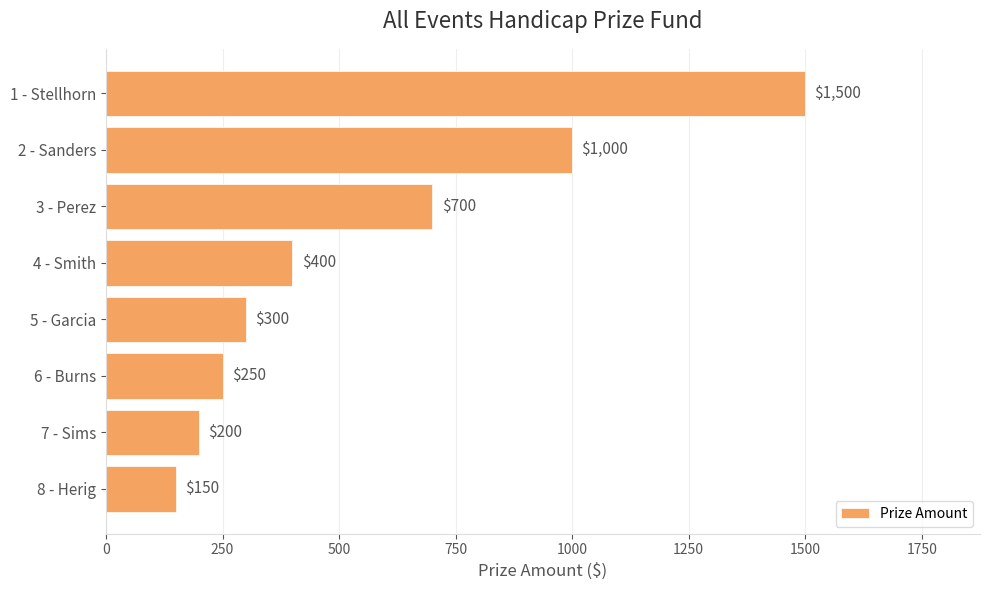

The chart shows a value of 206 at 5 - Garcia. True or false?

False